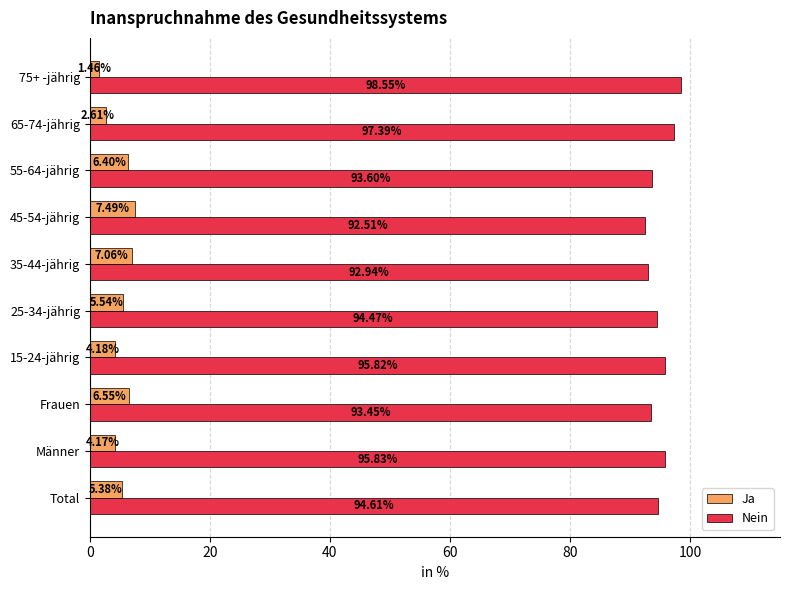

At which label is Nein closest to 95?

Total